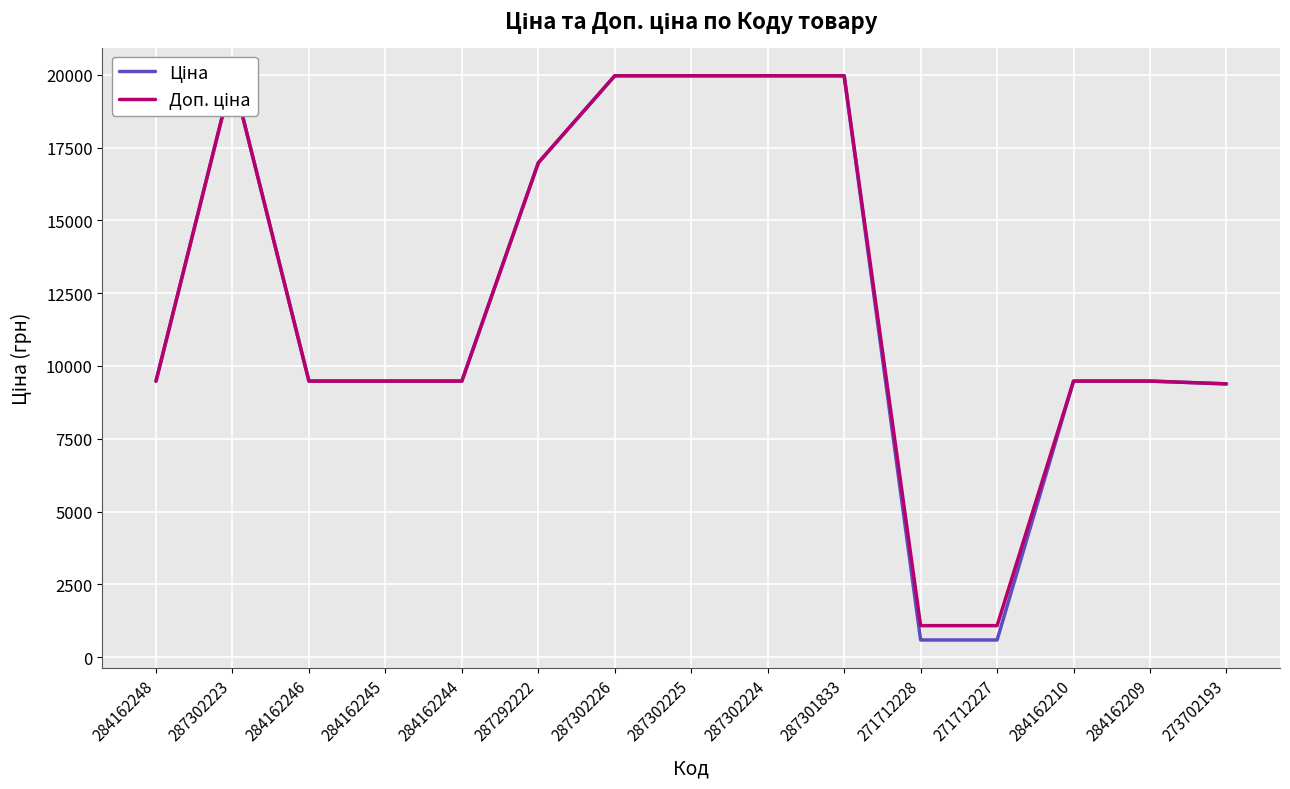

How many lines are shown in the chart?

2